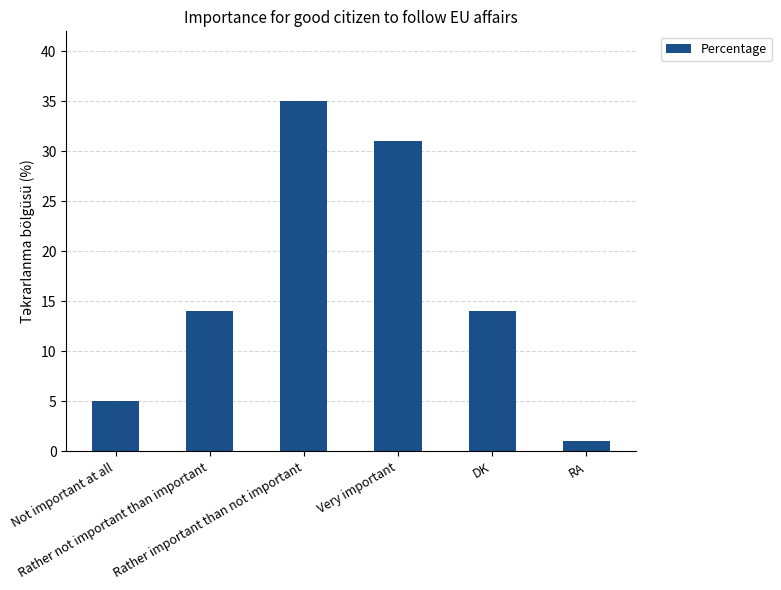

What is the value of the 3rd bar from the left?

35